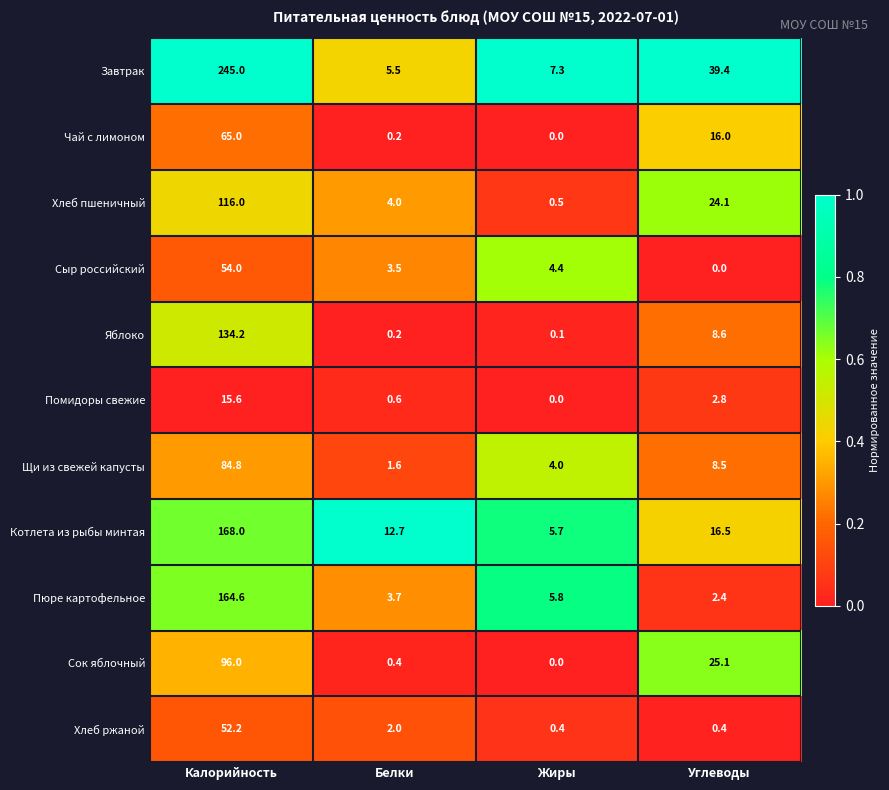

What is the spread (max minus min) of values at Калорийность?

229.4